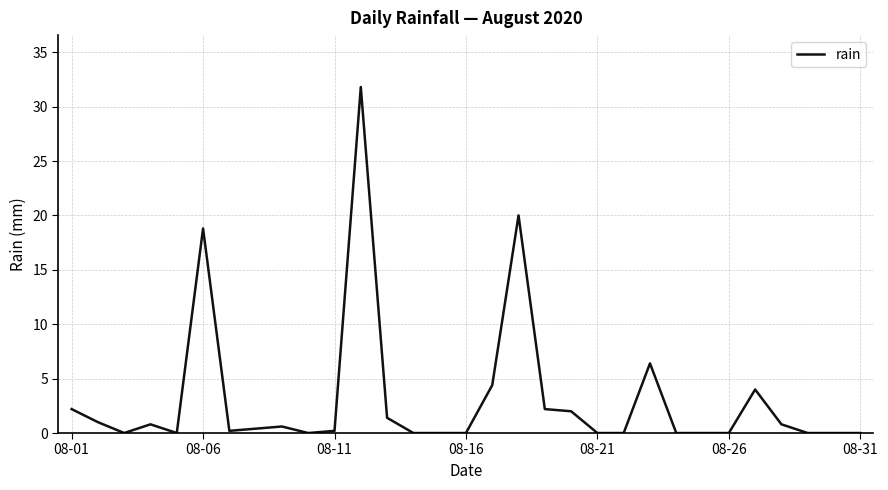

What is the difference between the maximum and minimum values?

31.8